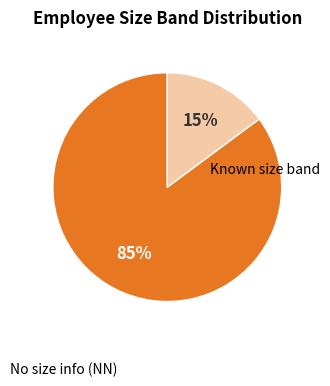

To the nearest percent, what is the difference between the largest and smallest slice percentages?

70%